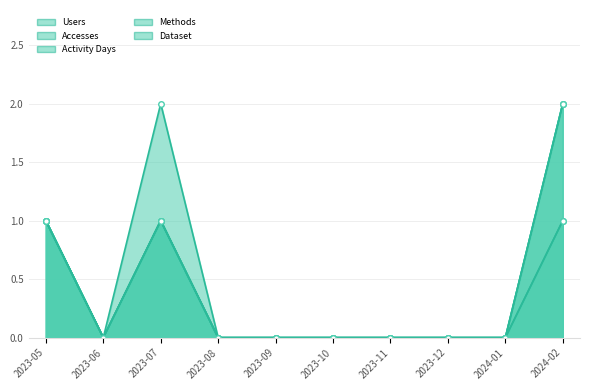

How many lines are shown in the chart?

5